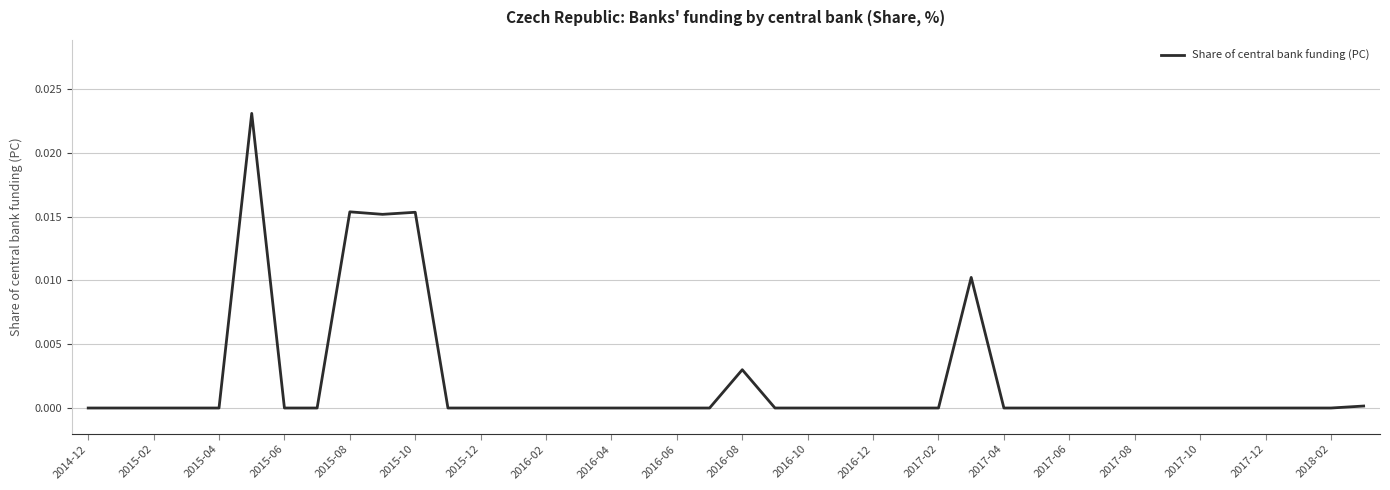

The chart shows a value of 0.0 at 2018-02. True or false?

True